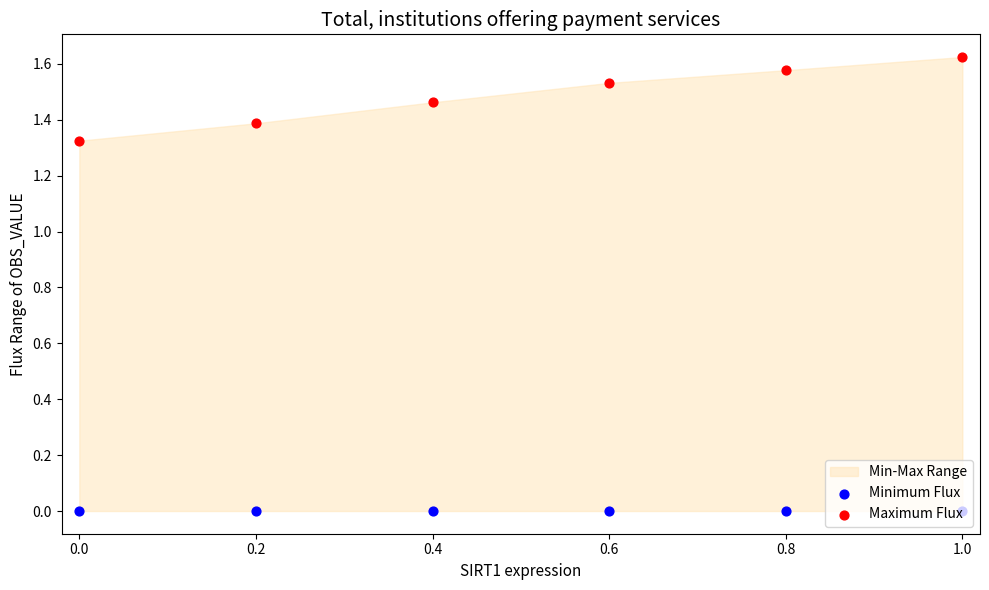

Which series contains the lowest Y value?

Minimum Flux